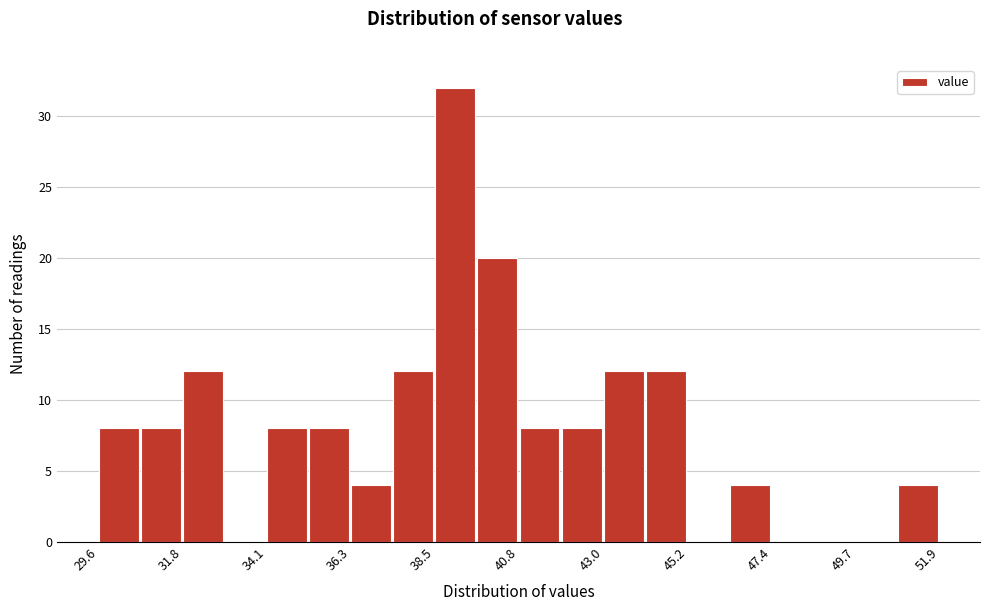

Around what value on the x-axis is the tallest bar? Give the approximate position of its centre, as read against the axis.

39.0